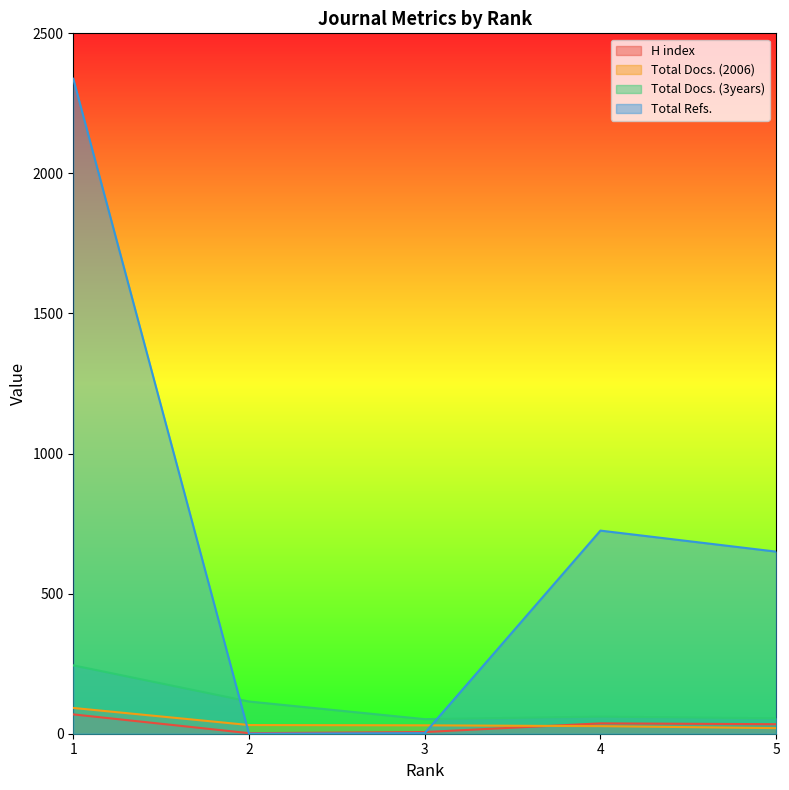

What is the difference between the second highest and minimum values in the Total Docs. (2006) series?

11